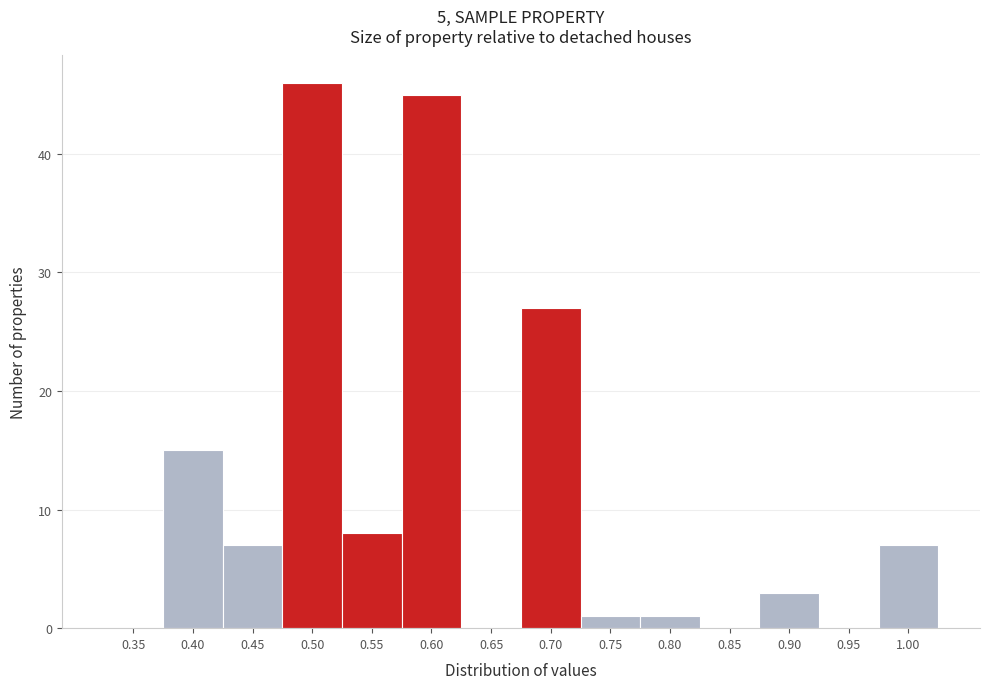

Reading right to left, list all the values displayed in this chart.

1.00=7	0.95=0	0.90=3	0.85=0	0.80=1	0.75=1	0.70=27	0.65=0	0.60=45	0.55=8	0.50=46	0.45=7	0.40=15	0.35=0